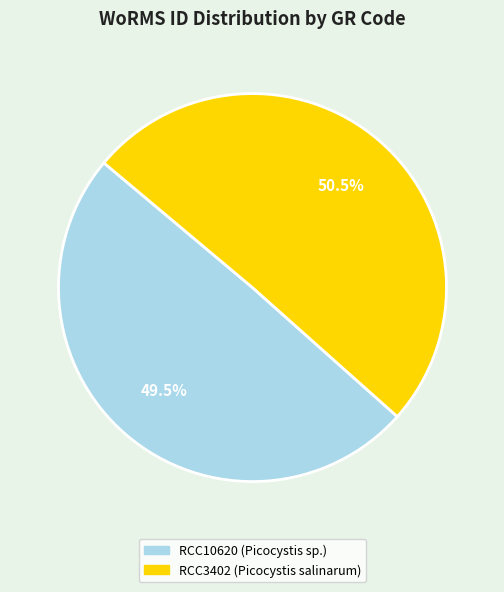

Which has a higher value, RCC3402 (Picocystis salinarum) or RCC10620 (Picocystis sp.)?

RCC3402 (Picocystis salinarum)